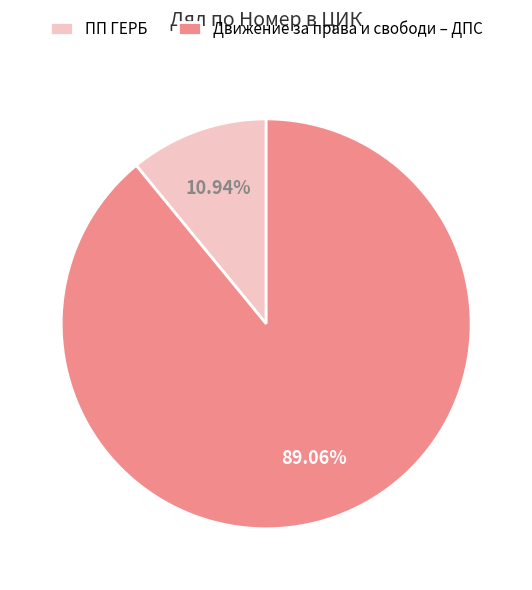

Count the number of slices in the pie.

2